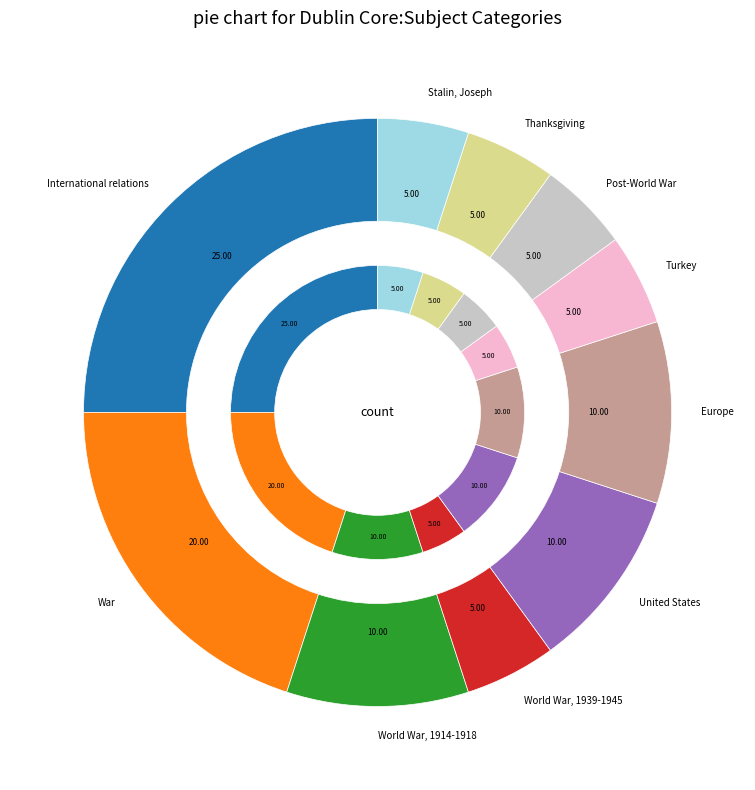

What is the largest slice in the pie chart?

International relations